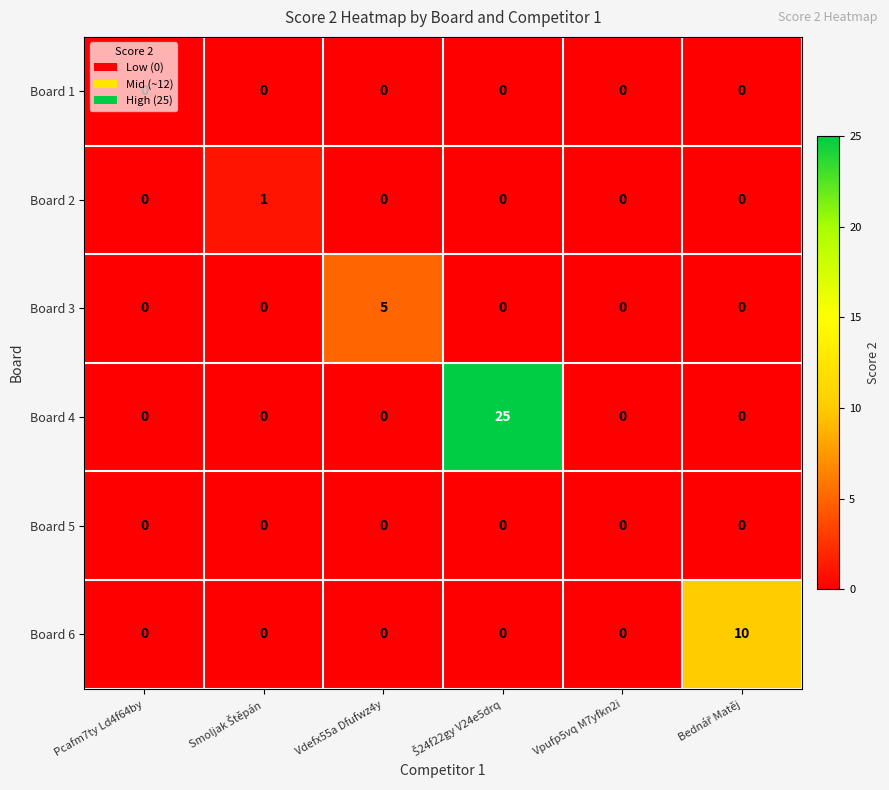

The Board 6 series shows 0 at Vpufp5vq M7yfkn2i. True or false?

True